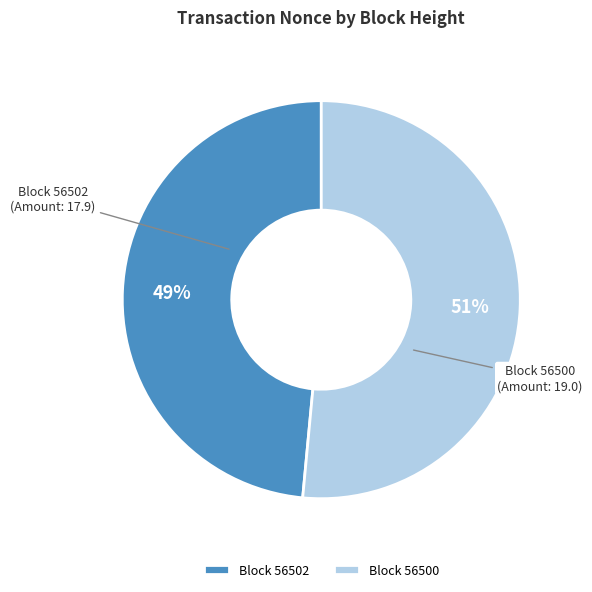

Is it true that Block 56502 is 40% of the pie?

False